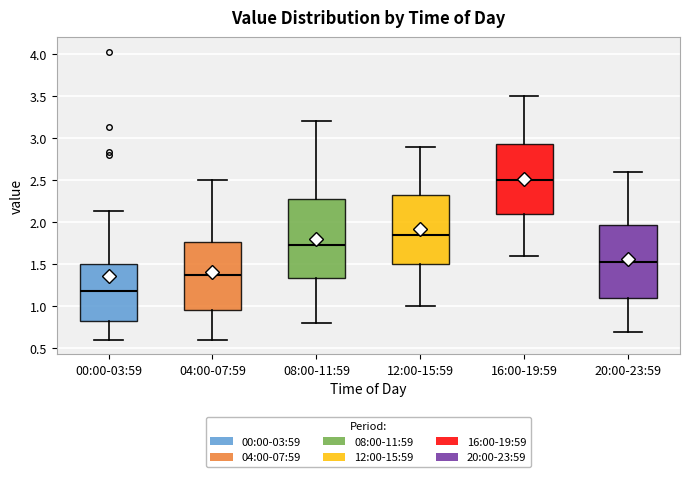

Reading left to right, read every box against the y-axis: the position of its median line, the range the box covers, and the ends of its whiskers. The values are not printed on the chart, so give them approximately, as read against the axis.

00:00-03:59: median 1.20, box 0.80 to 1.50, whiskers 0.60 to 2.15
04:00-07:59: median 1.40, box 0.95 to 1.75, whiskers 0.60 to 2.50
08:00-11:59: median 1.75, box 1.35 to 2.30, whiskers 0.80 to 3.20
12:00-15:59: median 1.85, box 1.50 to 2.35, whiskers 1.00 to 2.90
16:00-19:59: median 2.50, box 2.10 to 2.95, whiskers 1.60 to 3.50
20:00-23:59: median 1.55, box 1.10 to 1.95, whiskers 0.70 to 2.60